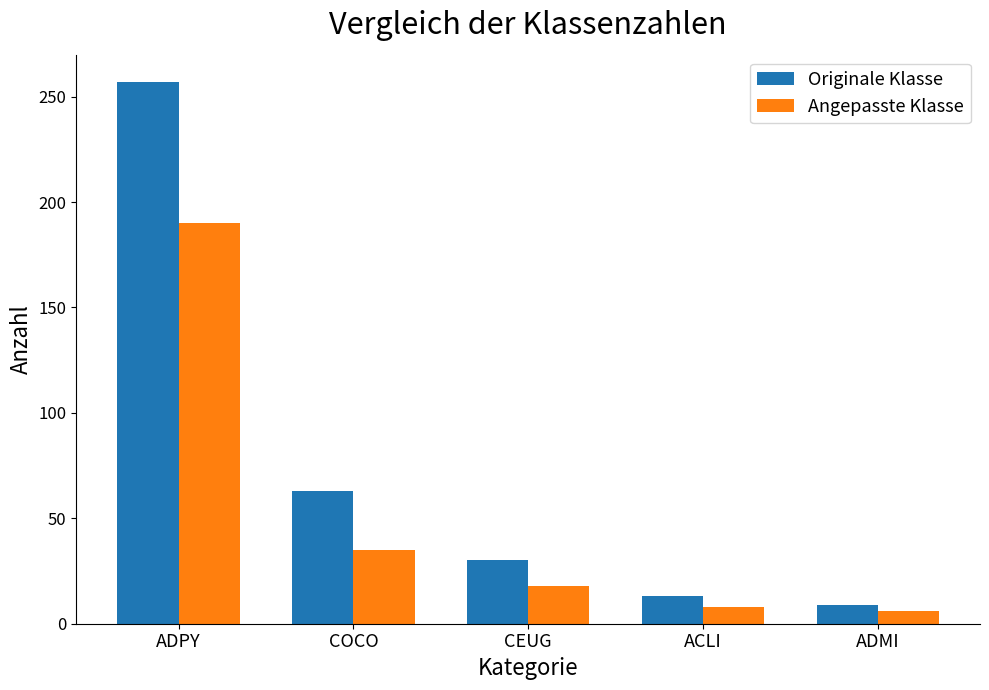

What is the value of the Angepasste Klasse bar at the 5th from the left?

6